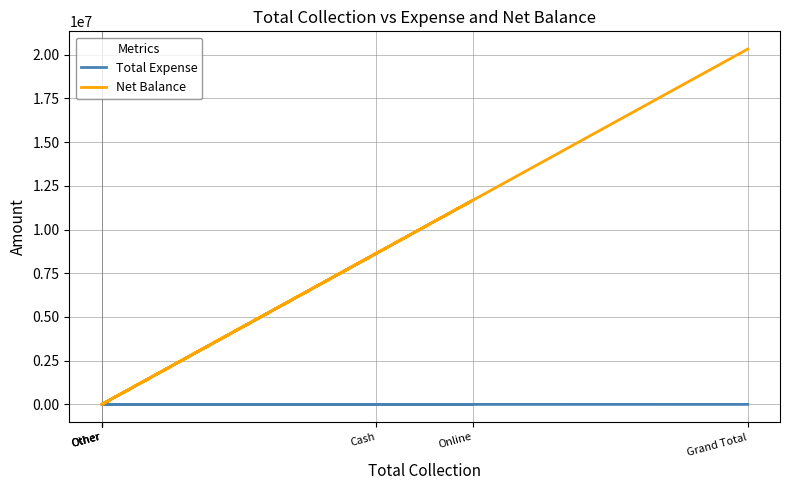

What is the sum of all Total Expense values?

3238